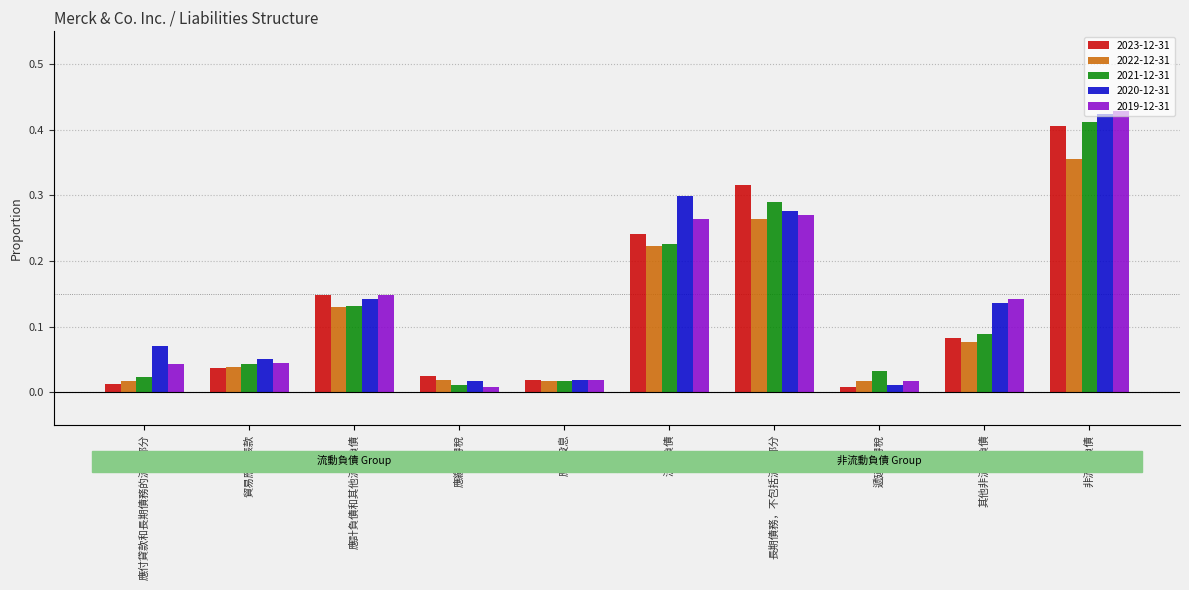

What are all the series names shown in the legend?

2023-12-31, 2022-12-31, 2021-12-31, 2020-12-31, 2019-12-31